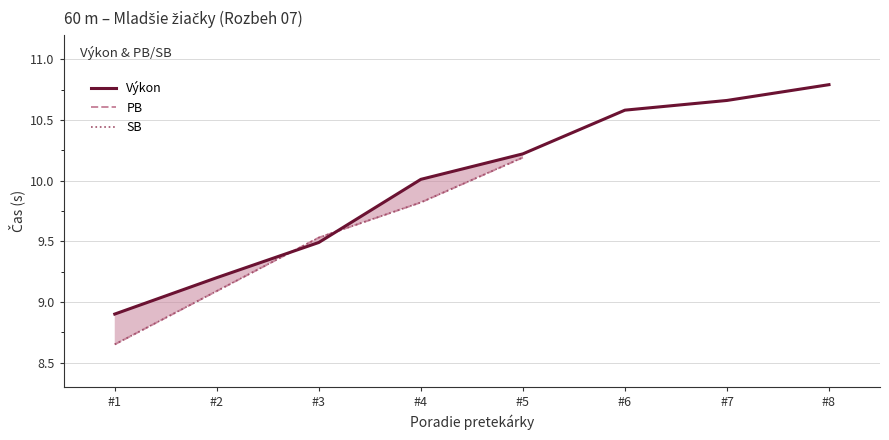

What are all the series names shown in the legend?

Výkon, PB, SB